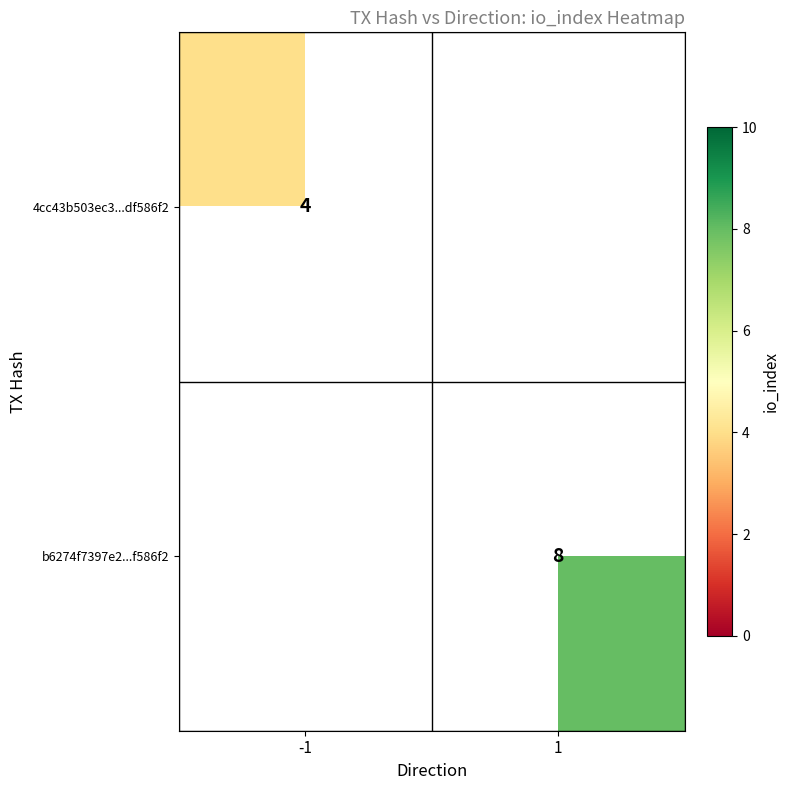

What is the smallest value displayed?

4.0